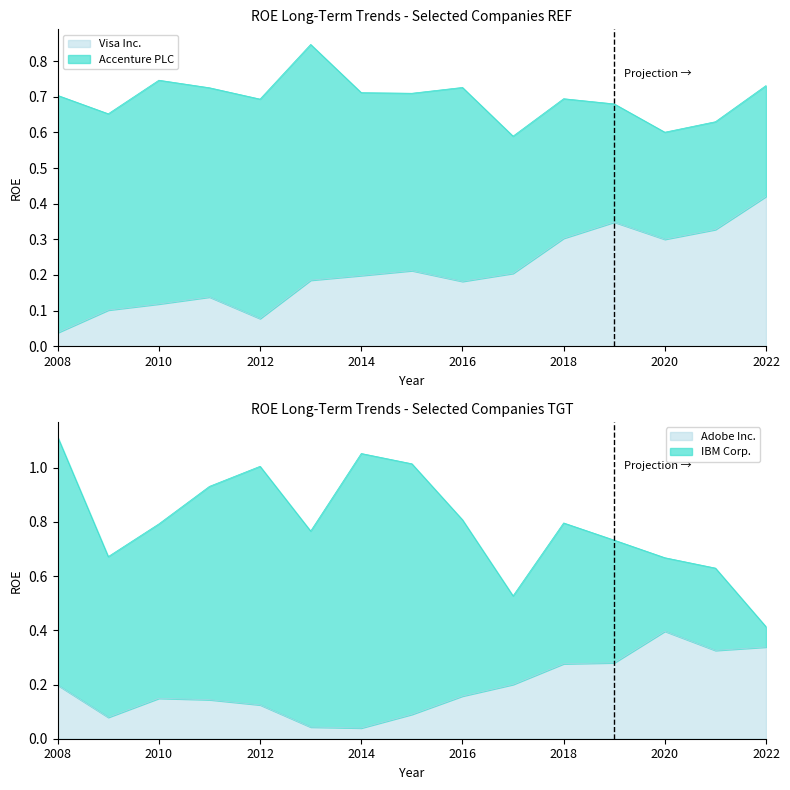

What is the difference between the highest and lowest values at 2022-09-30?

0.4